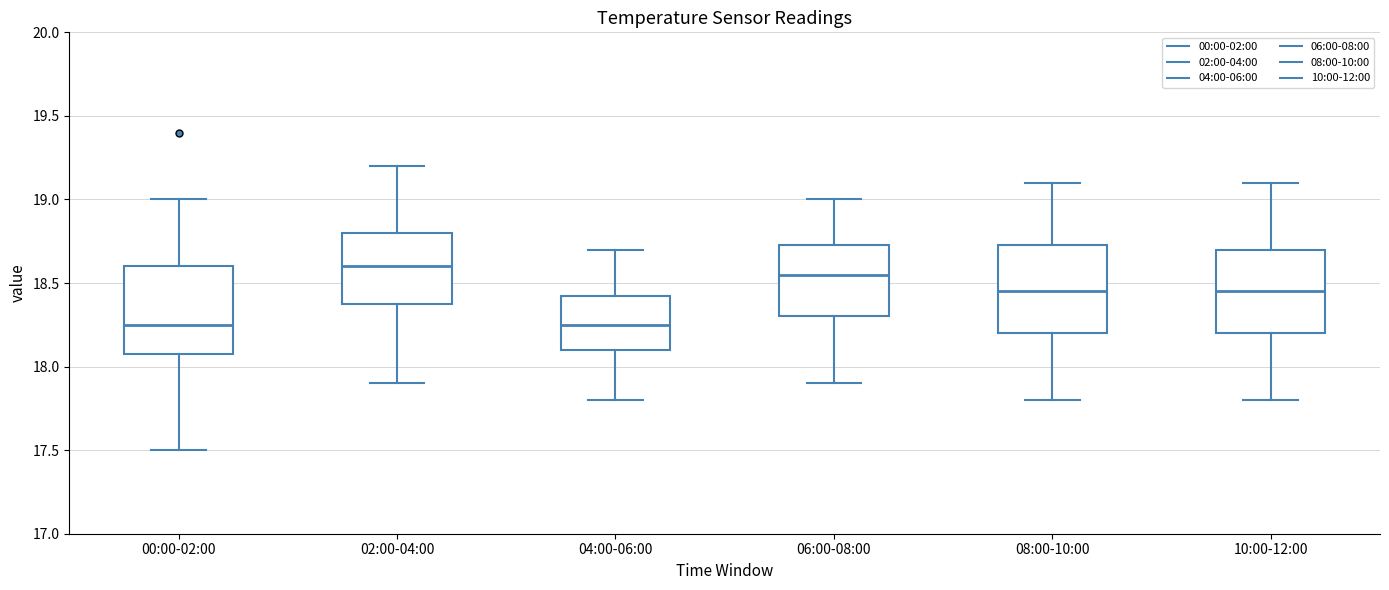

Reading left to right, transcribe this box plot: for each box, give where its median line is, the range the box spans, and where its two whiskers end, as read against the y-axis. The values are not printed on the chart, so give them approximately, as read against the axis.

00:00-02:00: median 18.25, box 18.10 to 18.60, whiskers 17.50 to 19.00
02:00-04:00: median 18.60, box 18.40 to 18.80, whiskers 17.90 to 19.20
04:00-06:00: median 18.25, box 18.10 to 18.45, whiskers 17.80 to 18.70
06:00-08:00: median 18.55, box 18.30 to 18.75, whiskers 17.90 to 19.00
08:00-10:00: median 18.45, box 18.20 to 18.75, whiskers 17.80 to 19.10
10:00-12:00: median 18.45, box 18.20 to 18.70, whiskers 17.80 to 19.10